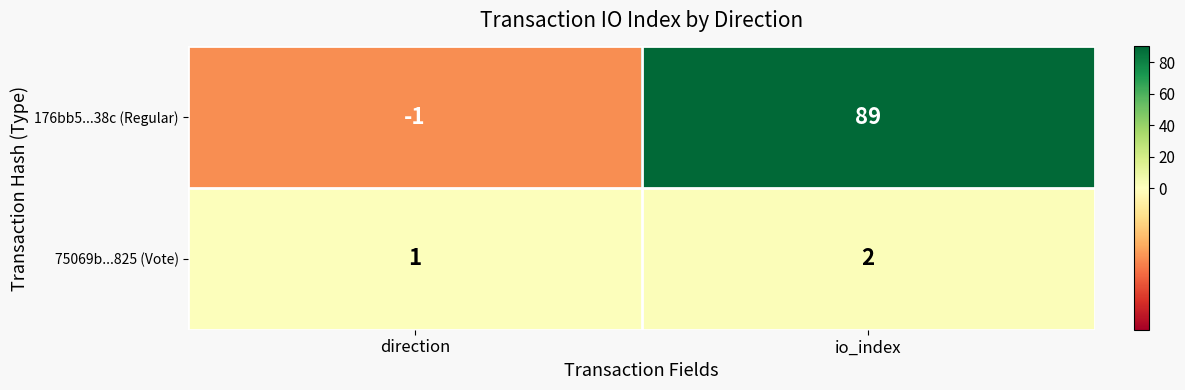

Reading left to right, extract all data points from this chart.

176bb5...38c (Regular): direction=-1	io_index=89
75069b...825 (Vote): direction=1	io_index=2